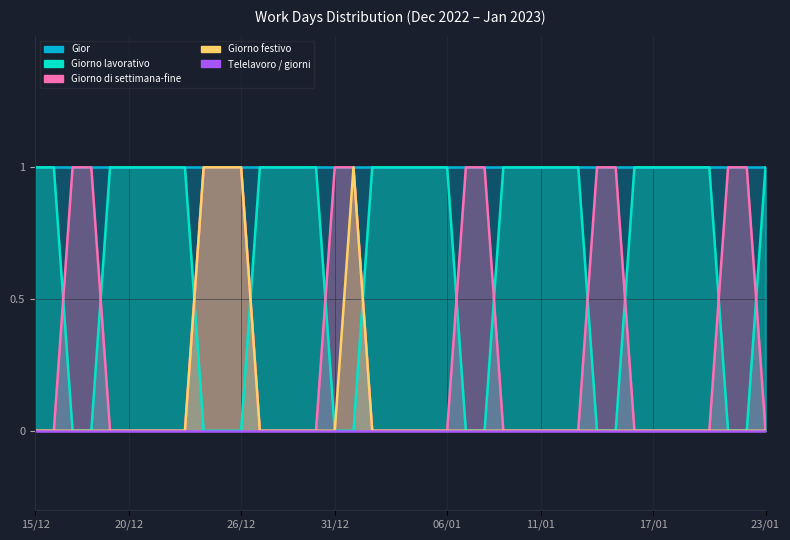

What is the difference between the second highest and second lowest values in the Giorno di settimana-fine series?

1